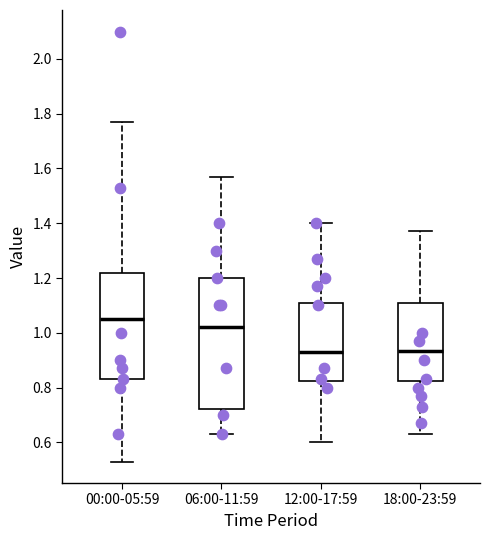

Which box is the tallest, from its lower edge to its upper edge?

06:00-11:59